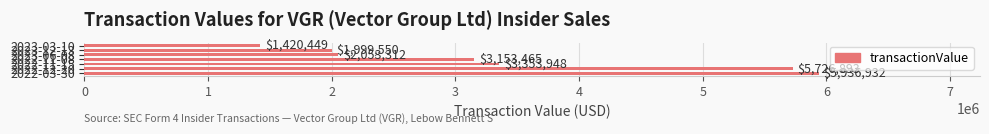

What is the maximum value shown in the chart?

5936932